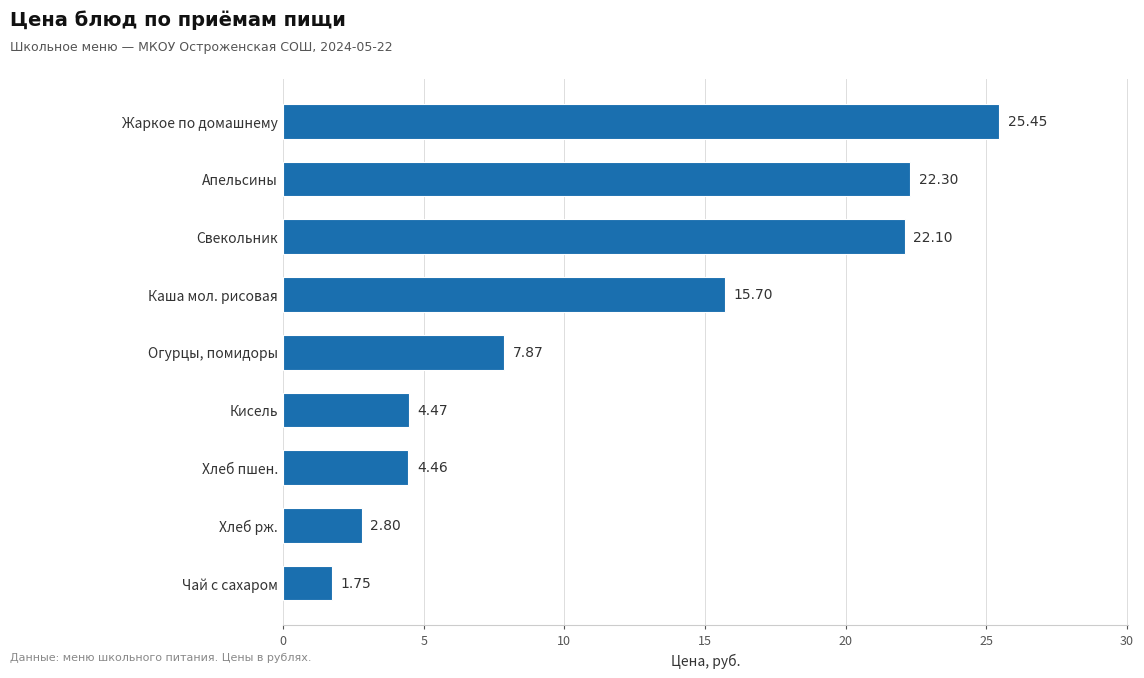

Between Каша мол. рисовая and Хлеб пшен., which is larger?

Каша мол. рисовая